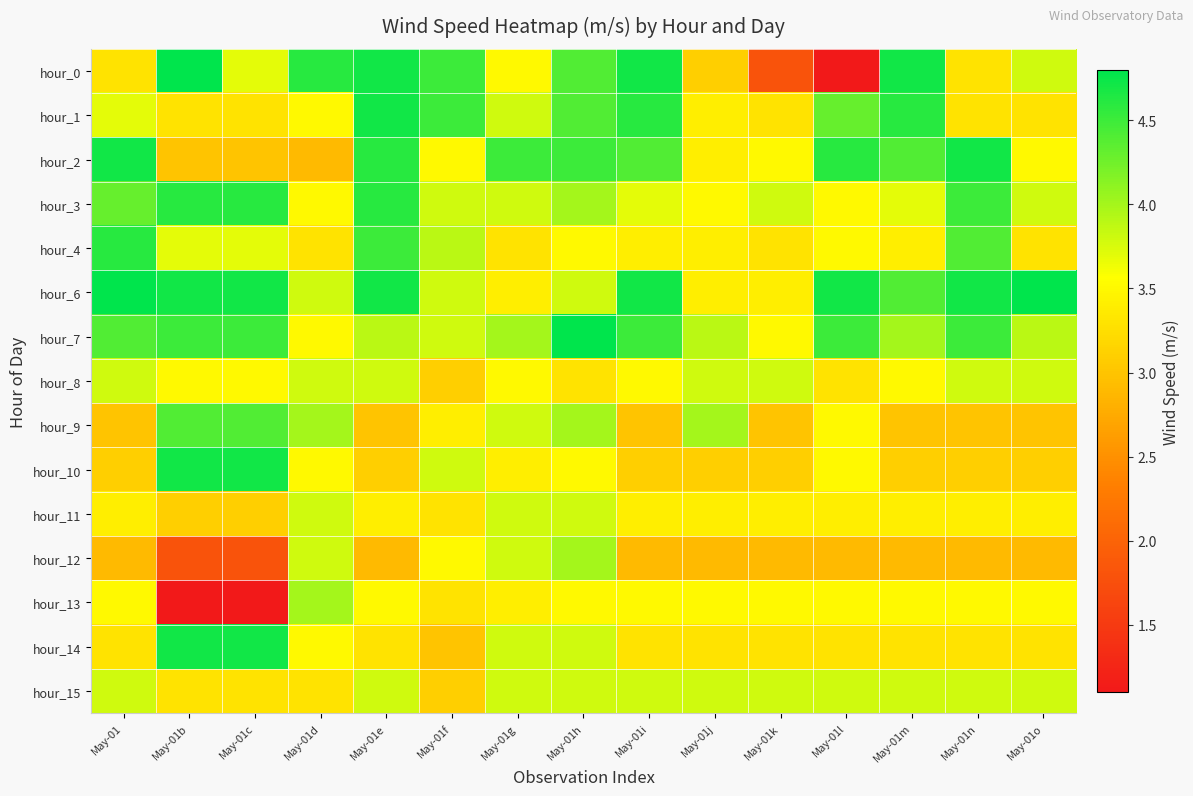

Reading right to left, what are all the values shown in this chart?

hour_0: May-01o=3.8	May-01n=3.3	May-01m=4.7	May-01l=1.1	May-01k=1.8	May-01j=3.1	May-01i=4.7	May-01h=4.4	May-01g=3.5	May-01f=4.5	May-01e=4.7	May-01d=4.6	May-01c=3.7	May-01b=4.8	May-01=3.3
hour_1: May-01o=3.3	May-01n=3.3	May-01m=4.6	May-01l=4.3	May-01k=3.3	May-01j=3.4	May-01i=4.6	May-01h=4.4	May-01g=3.8	May-01f=4.5	May-01e=4.7	May-01d=3.5	May-01c=3.3	May-01b=3.3	May-01=3.7
hour_2: May-01o=3.5	May-01n=4.7	May-01m=4.4	May-01l=4.6	May-01k=3.5	May-01j=3.4	May-01i=4.4	May-01h=4.5	May-01g=4.5	May-01f=3.5	May-01e=4.6	May-01d=2.9	May-01c=3.0	May-01b=3.0	May-01=4.7
hour_3: May-01o=3.8	May-01n=4.5	May-01m=3.7	May-01l=3.5	May-01k=3.8	May-01j=3.5	May-01i=3.7	May-01h=4.0	May-01g=3.8	May-01f=3.8	May-01e=4.6	May-01d=3.5	May-01c=4.6	May-01b=4.6	May-01=4.3
hour_4: May-01o=3.3	May-01n=4.4	May-01m=3.4	May-01l=3.5	May-01k=3.3	May-01j=3.4	May-01i=3.4	May-01h=3.5	May-01g=3.3	May-01f=3.9	May-01e=4.5	May-01d=3.3	May-01c=3.7	May-01b=3.7	May-01=4.6
hour_6: May-01o=4.8	May-01n=4.7	May-01m=4.4	May-01l=4.7	May-01k=3.4	May-01j=3.4	May-01i=4.7	May-01h=3.8	May-01g=3.4	May-01f=3.8	May-01e=4.7	May-01d=3.8	May-01c=4.7	May-01b=4.7	May-01=4.8
hour_7: May-01o=3.9	May-01n=4.5	May-01m=4.0	May-01l=4.5	May-01k=3.5	May-01j=3.9	May-01i=4.5	May-01h=4.8	May-01g=4.0	May-01f=3.8	May-01e=3.9	May-01d=3.5	May-01c=4.5	May-01b=4.5	May-01=4.4
hour_8: May-01o=3.8	May-01n=3.8	May-01m=3.5	May-01l=3.3	May-01k=3.8	May-01j=3.8	May-01i=3.5	May-01h=3.3	May-01g=3.5	May-01f=3.1	May-01e=3.8	May-01d=3.8	May-01c=3.5	May-01b=3.5	May-01=3.8
hour_9: May-01o=3.0	May-01n=3.0	May-01m=3.0	May-01l=3.5	May-01k=3.0	May-01j=4.0	May-01i=3.0	May-01h=4.0	May-01g=3.8	May-01f=3.4	May-01e=3.0	May-01d=4.0	May-01c=4.4	May-01b=4.4	May-01=3.0
hour_10: May-01o=3.1	May-01n=3.1	May-01m=3.1	May-01l=3.5	May-01k=3.1	May-01j=3.1	May-01i=3.1	May-01h=3.5	May-01g=3.4	May-01f=3.8	May-01e=3.1	May-01d=3.5	May-01c=4.7	May-01b=4.7	May-01=3.1
hour_11: May-01o=3.4	May-01n=3.4	May-01m=3.4	May-01l=3.4	May-01k=3.4	May-01j=3.4	May-01i=3.4	May-01h=3.8	May-01g=3.8	May-01f=3.3	May-01e=3.4	May-01d=3.8	May-01c=3.1	May-01b=3.1	May-01=3.4
hour_12: May-01o=2.9	May-01n=2.9	May-01m=2.9	May-01l=2.9	May-01k=2.9	May-01j=2.9	May-01i=2.9	May-01h=4.0	May-01g=3.8	May-01f=3.5	May-01e=2.9	May-01d=3.8	May-01c=1.8	May-01b=1.8	May-01=2.9
hour_13: May-01o=3.5	May-01n=3.5	May-01m=3.5	May-01l=3.5	May-01k=3.5	May-01j=3.5	May-01i=3.5	May-01h=3.5	May-01g=3.4	May-01f=3.3	May-01e=3.5	May-01d=4.0	May-01c=1.1	May-01b=1.1	May-01=3.5
hour_14: May-01o=3.3	May-01n=3.3	May-01m=3.3	May-01l=3.3	May-01k=3.3	May-01j=3.3	May-01i=3.3	May-01h=3.8	May-01g=3.8	May-01f=3.0	May-01e=3.3	May-01d=3.5	May-01c=4.7	May-01b=4.7	May-01=3.3
hour_15: May-01o=3.8	May-01n=3.8	May-01m=3.8	May-01l=3.8	May-01k=3.8	May-01j=3.8	May-01i=3.8	May-01h=3.8	May-01g=3.8	May-01f=3.1	May-01e=3.8	May-01d=3.3	May-01c=3.3	May-01b=3.3	May-01=3.8